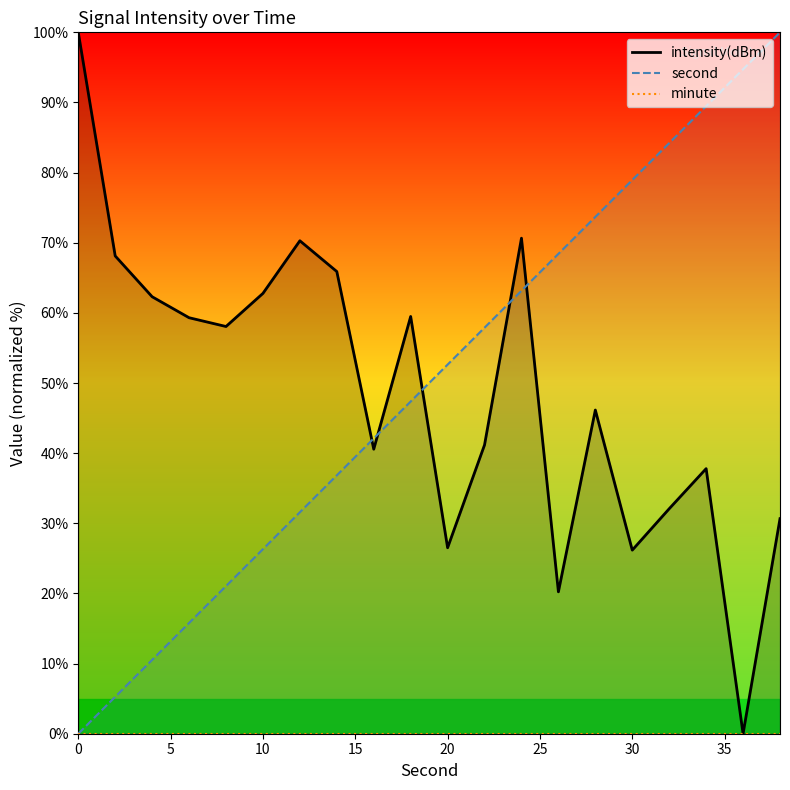

True or false: intensity(dBm) and second cross at least once.

True